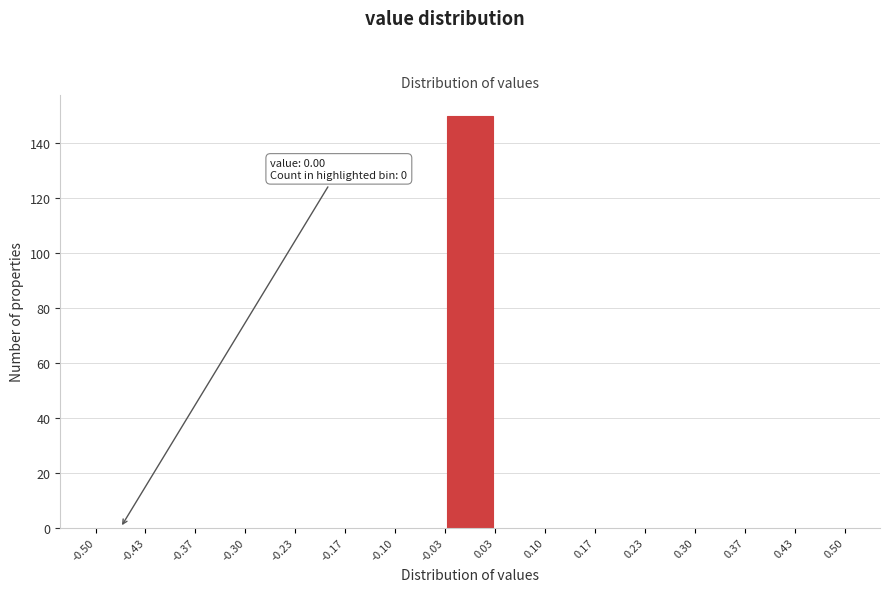

Which range on the x-axis has the tallest bar?

-0.03 to 0.03